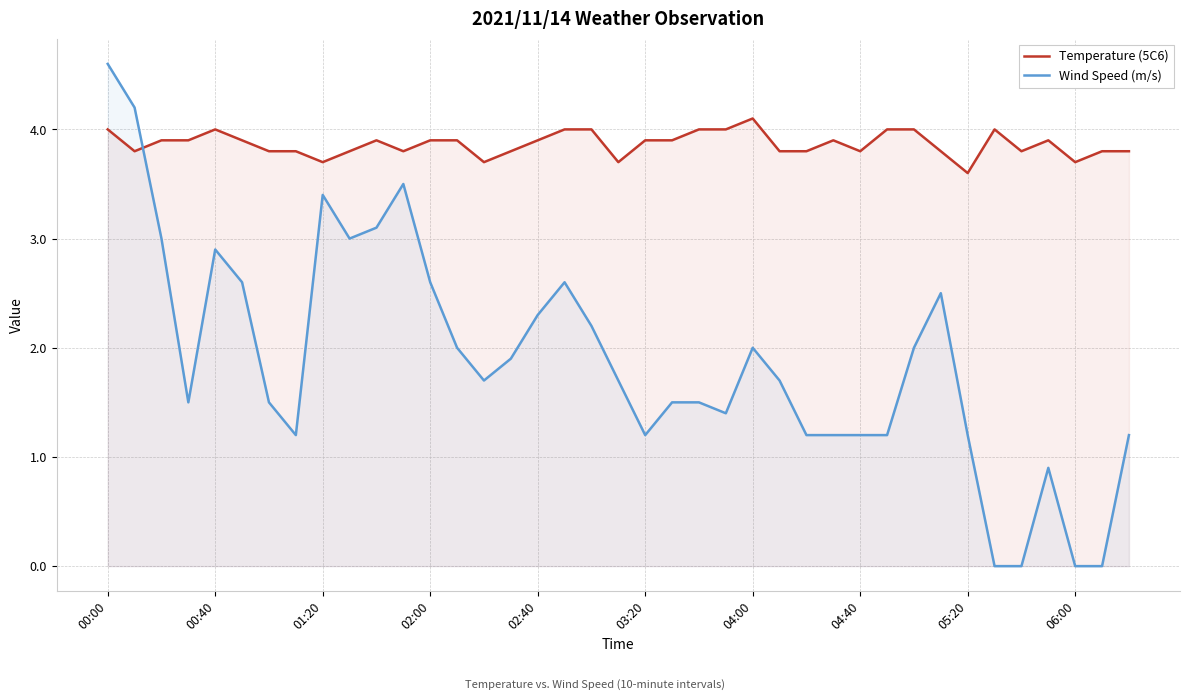

At which label does Wind Speed (m/s) reach its peak?

00:00